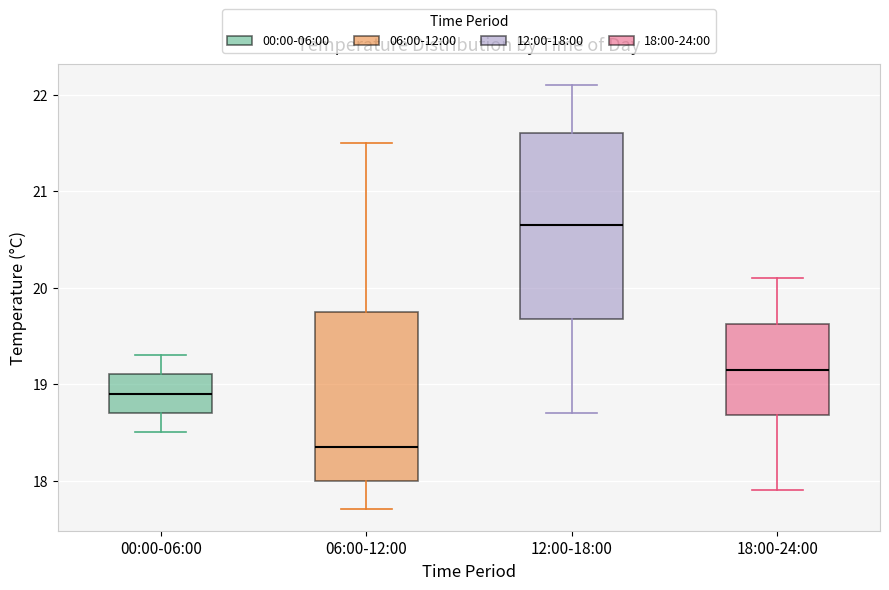

Reading left to right, read every box against the y-axis: the position of its median line, the range the box covers, and the ends of its whiskers. The values are not printed on the chart, so give them approximately, as read against the axis.

00:00-06:00: median 18.9, box 18.7 to 19.1, whiskers 18.5 to 19.3
06:00-12:00: median 18.4, box 18.0 to 19.8, whiskers 17.7 to 21.5
12:00-18:00: median 20.7, box 19.7 to 21.6, whiskers 18.7 to 22.1
18:00-24:00: median 19.2, box 18.7 to 19.6, whiskers 17.9 to 20.1